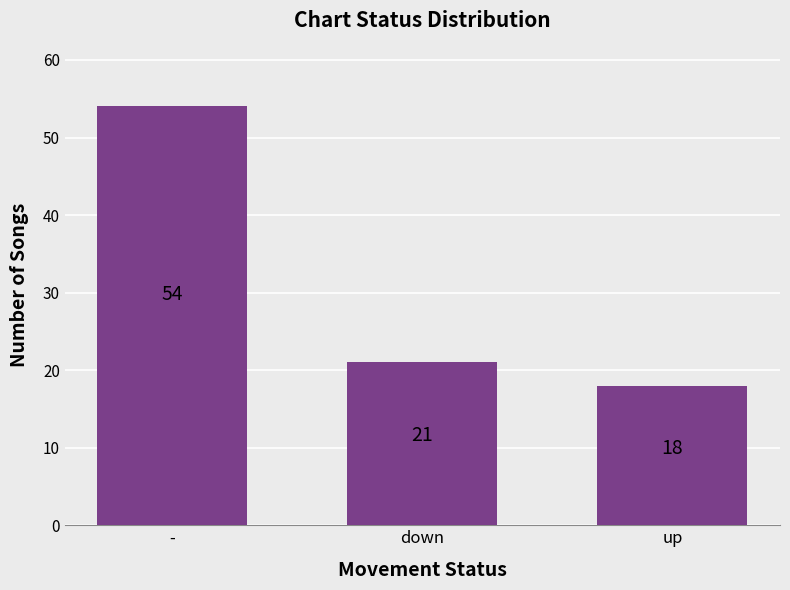

Are the bars grouped side by side (vs. stacked)?

No